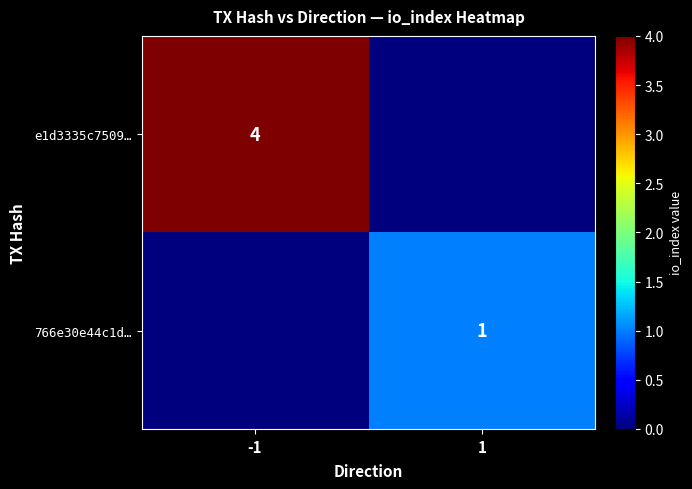

What is the difference between the highest and lowest values at 1?

1